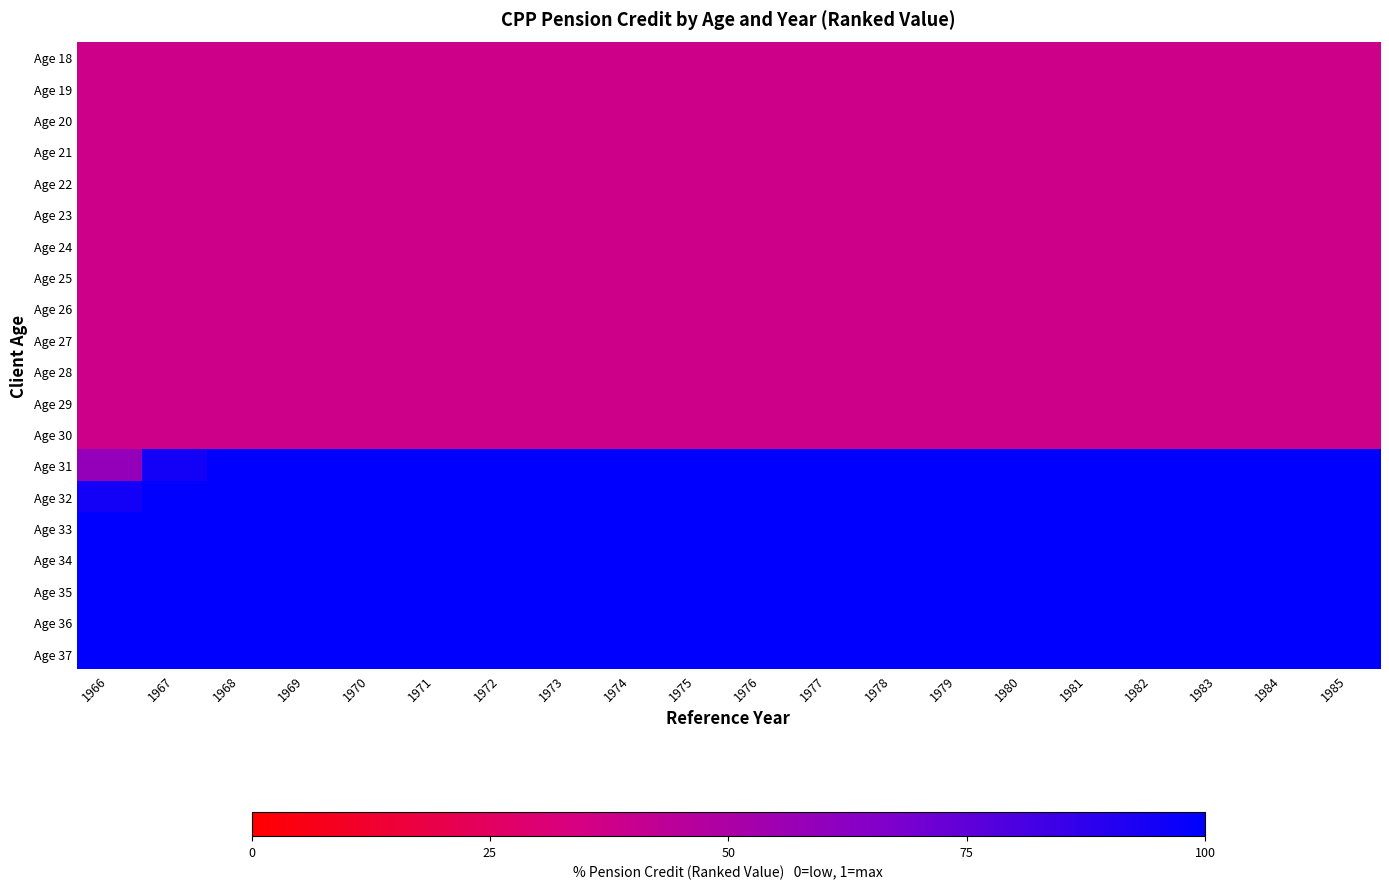

Which series has the widest spread of values?

Age 31